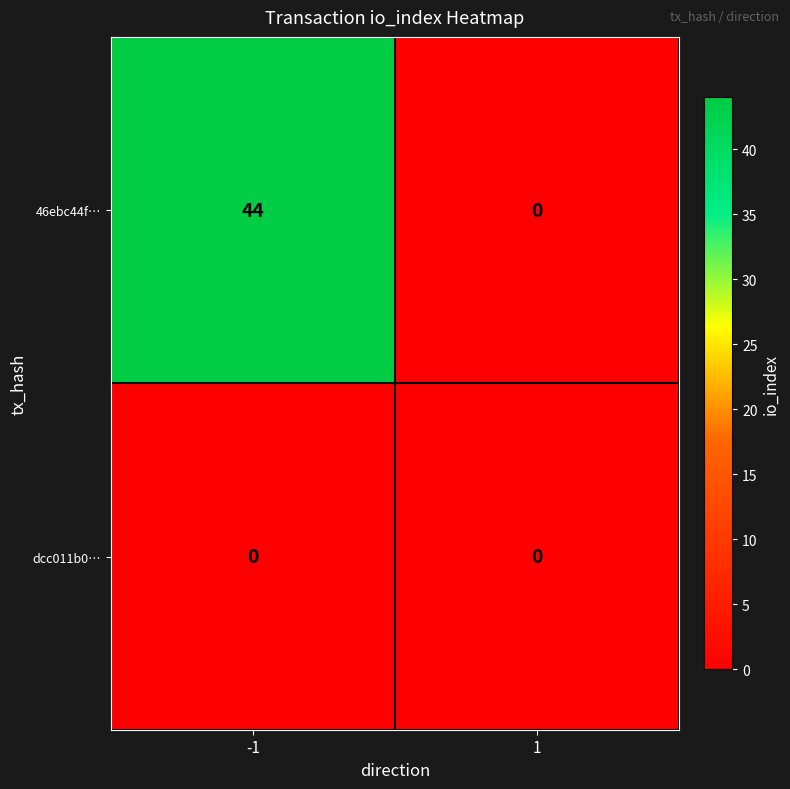

What is the approximate value of 46ebc44f… at -1, to the nearest 5?

45